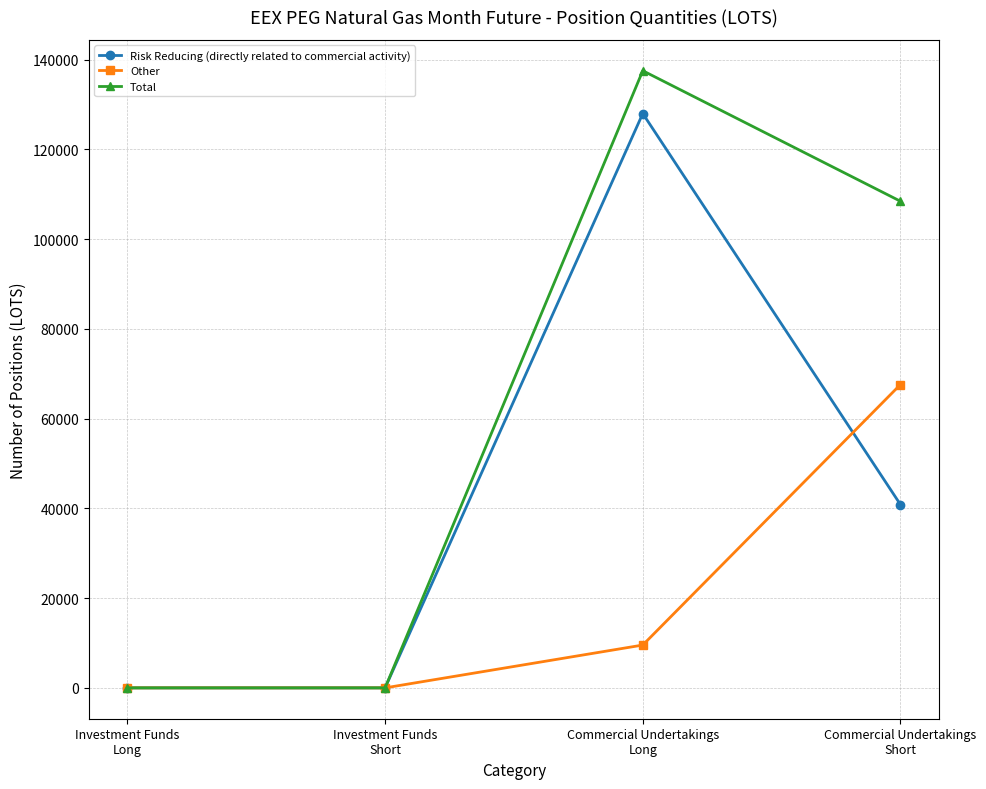

What is the maximum value shown in the chart?

137511